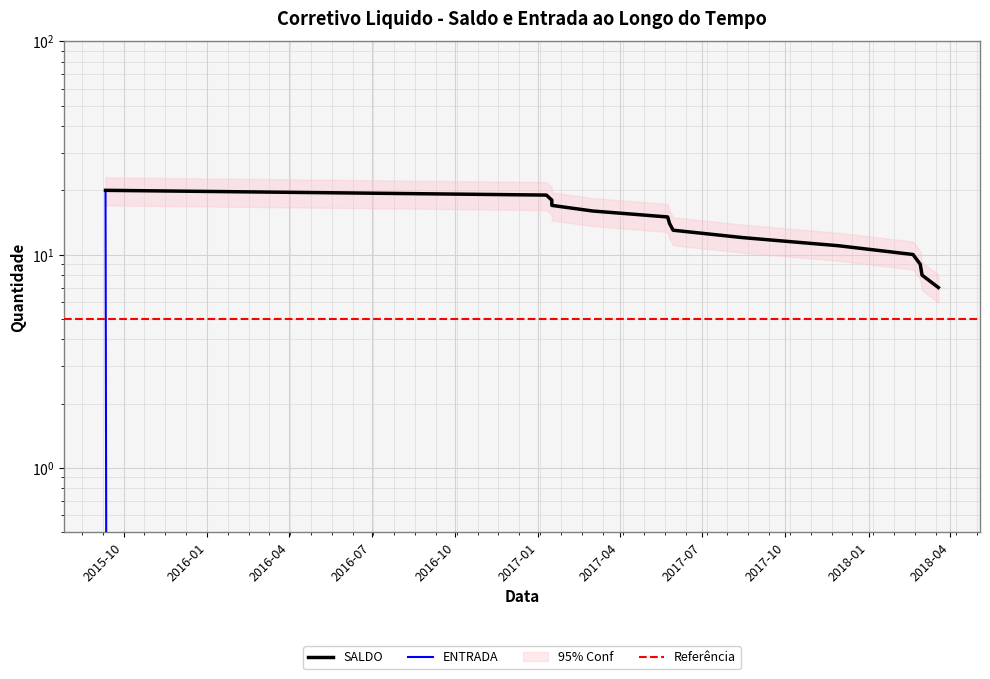

List the series in order of their peak value, lowest first.

SALDO, ENTRADA